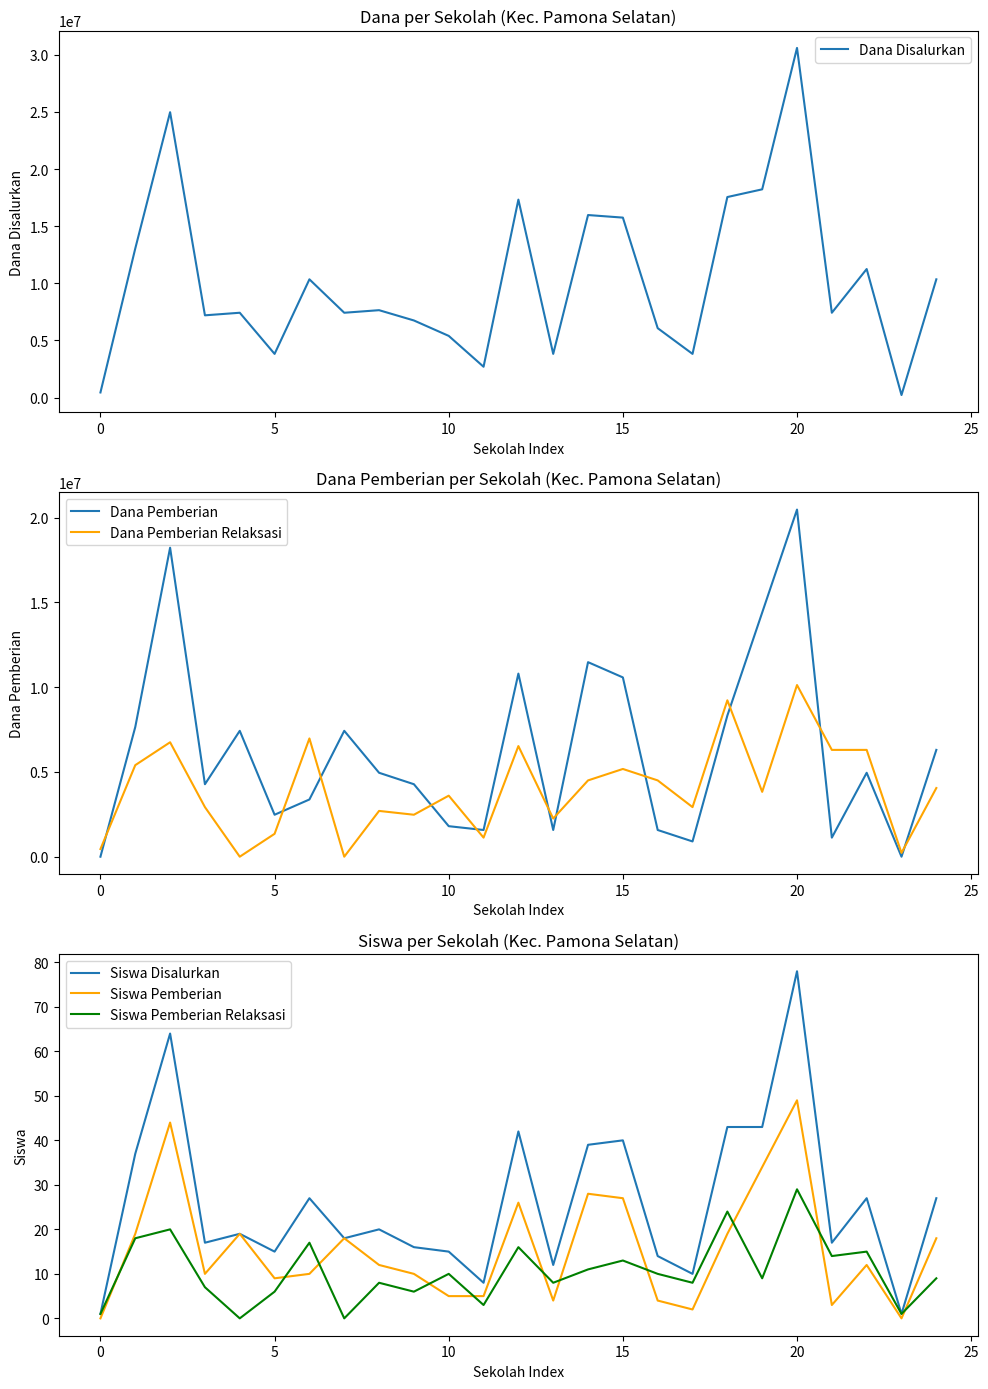

The Siswa Pemberian Relaksasi series shows 11 at 13. True or false?

False